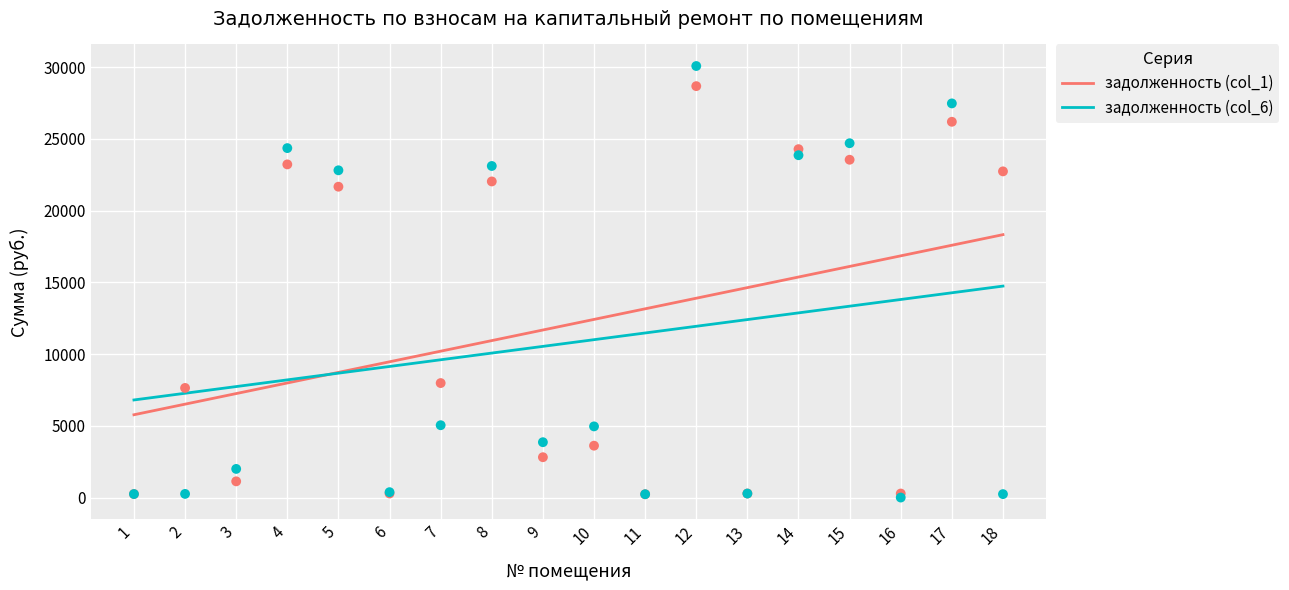

At which category is the sum across all series the highest?

18